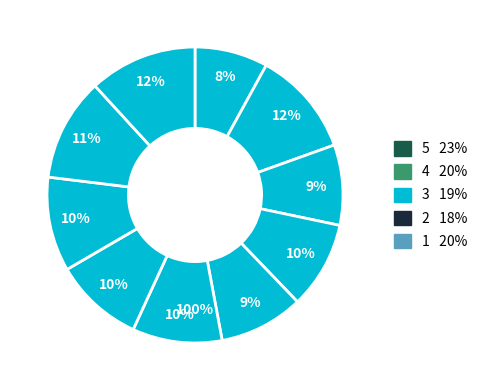

How many slices are in this pie chart?

10